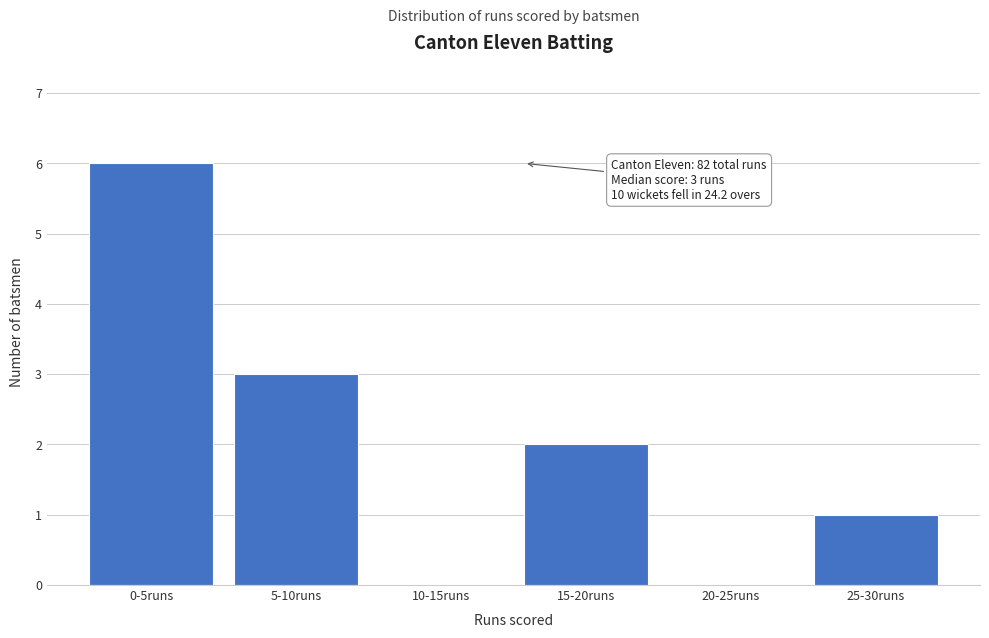

Reading left to right, list all the values displayed in this chart.

0-5runs=6	5-10runs=3	10-15runs=0	15-20runs=2	20-25runs=0	25-30runs=1